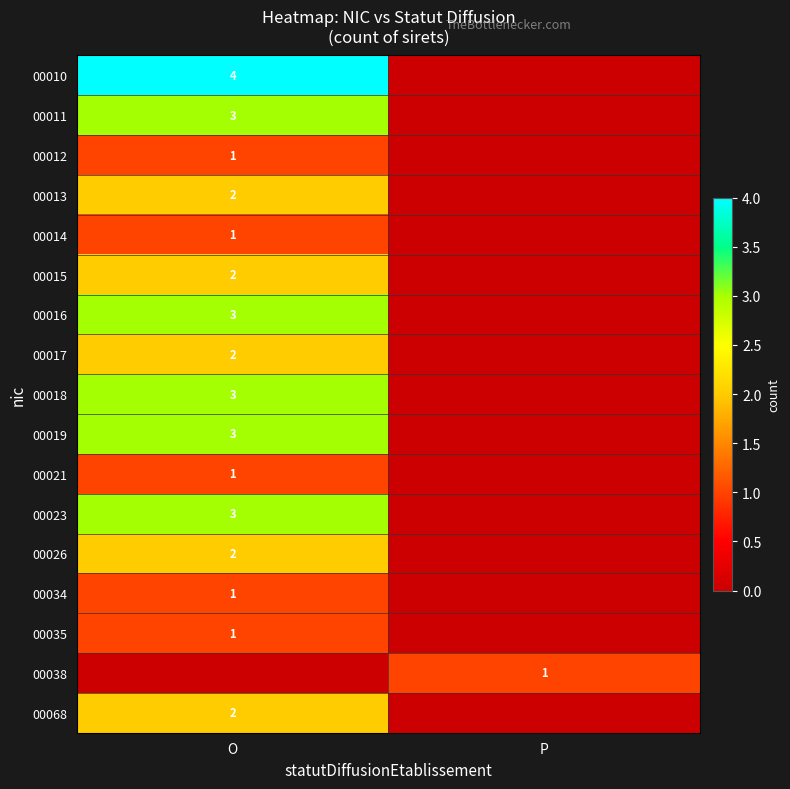

The 00021 series shows 1 at O. True or false?

True